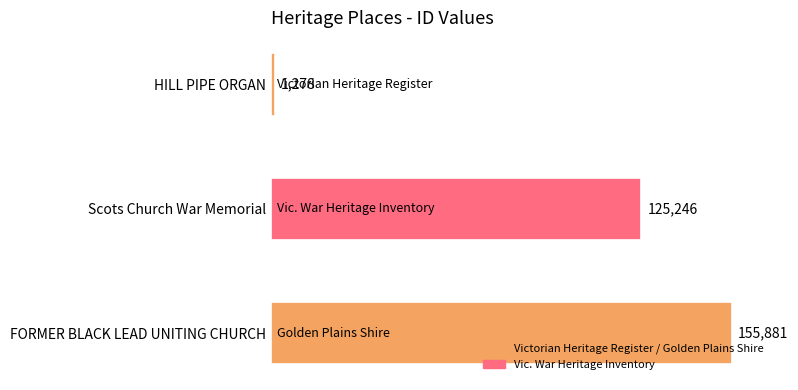

At which category does the chart reach its peak across all series?

FORMER BLACK LEAD UNITING CHURCH